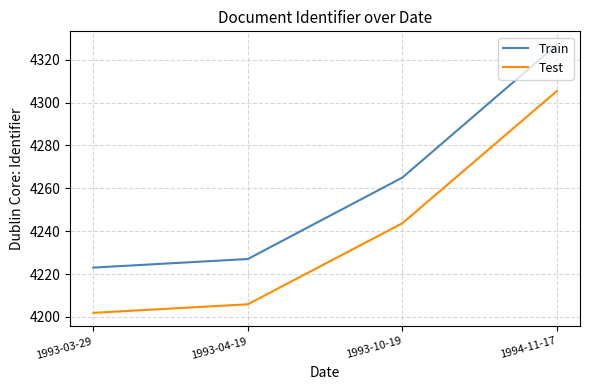

What is the difference between the maximum and minimum values in the Test series?

103.5